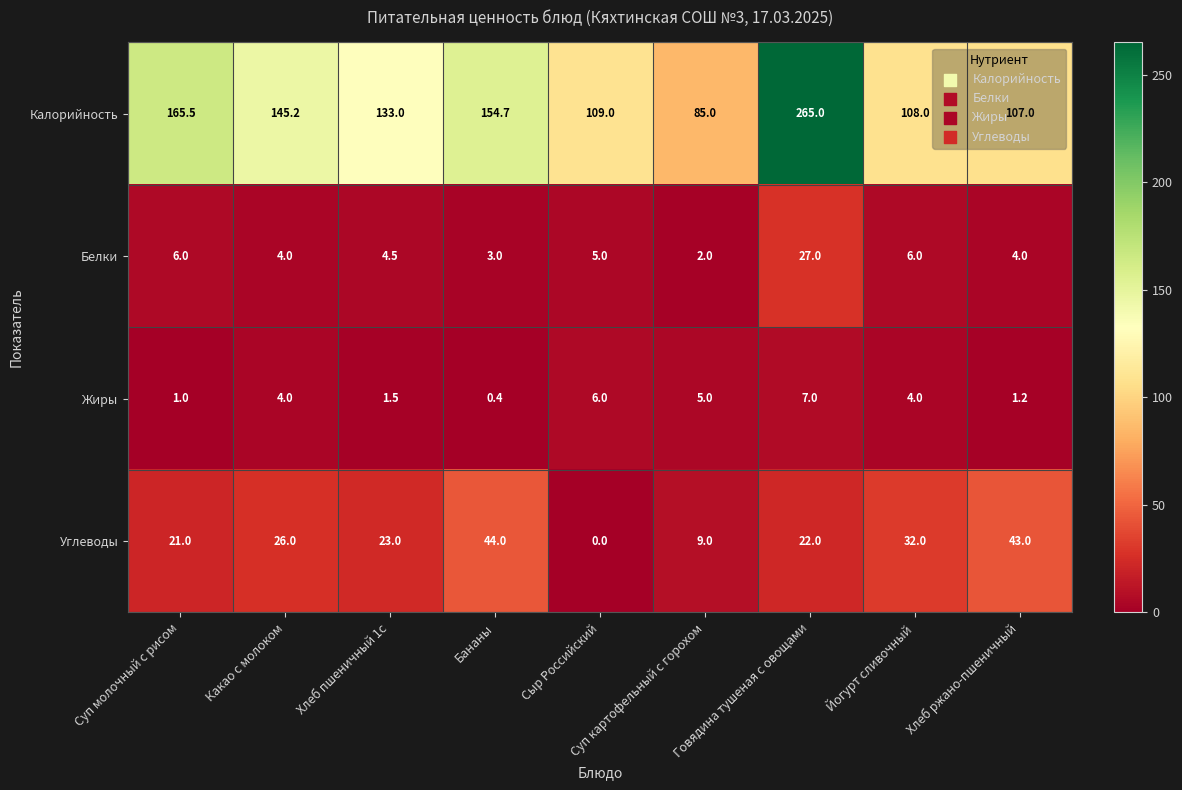

What is the difference between the Белки values at Суп картофельный с горохом and Бананы?

1.0